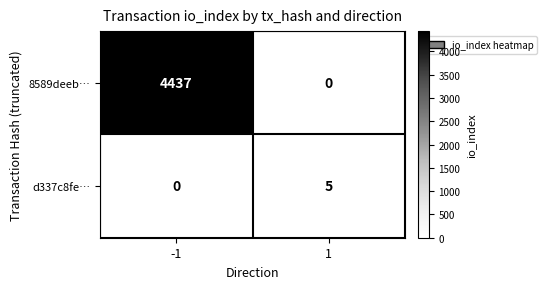

Reading left to right, what are all the values shown in this chart?

8589deeb…: 4437	0
d337c8fe…: 0	5